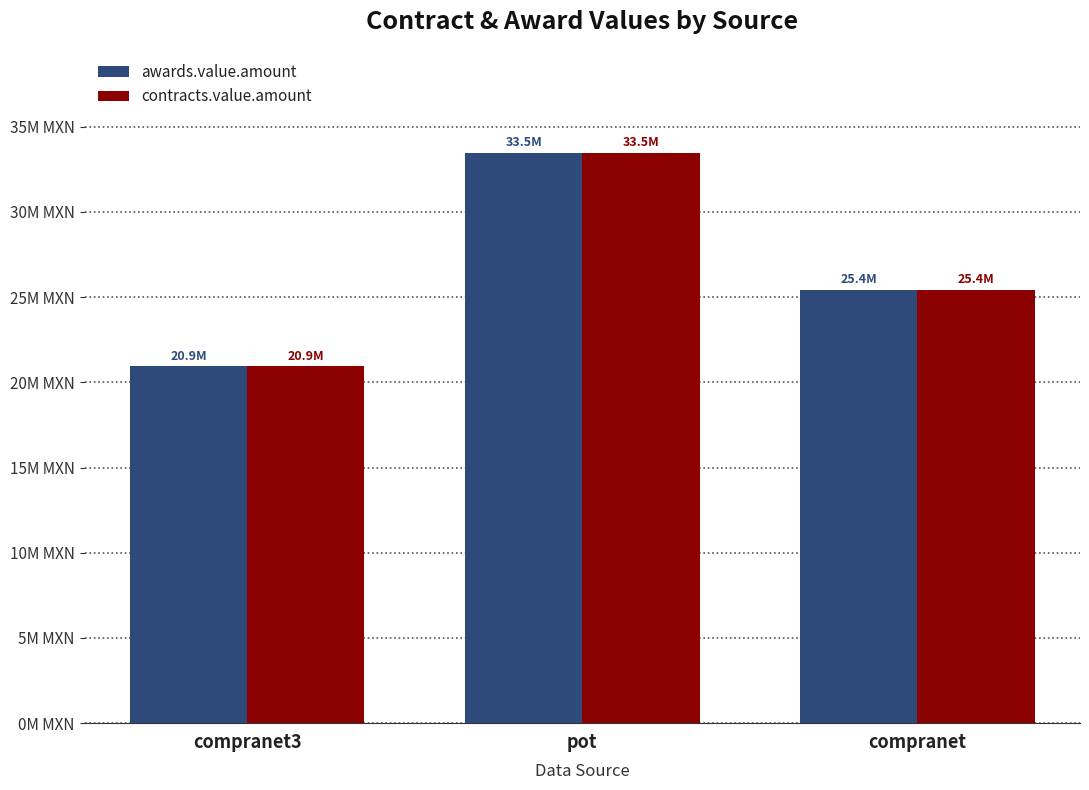

Reading left to right, what are all the values shown in this chart?

awards.value.amount: compranet3=20942262.3	pot=33480196.4	compranet=25440227.5
contracts.value.amount: compranet3=20942262.3	pot=33480196.4	compranet=25440227.5